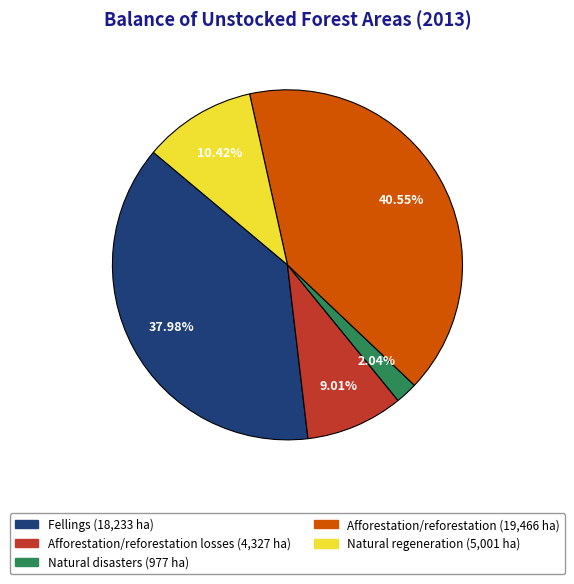

Is there a majority slice in this chart?

No